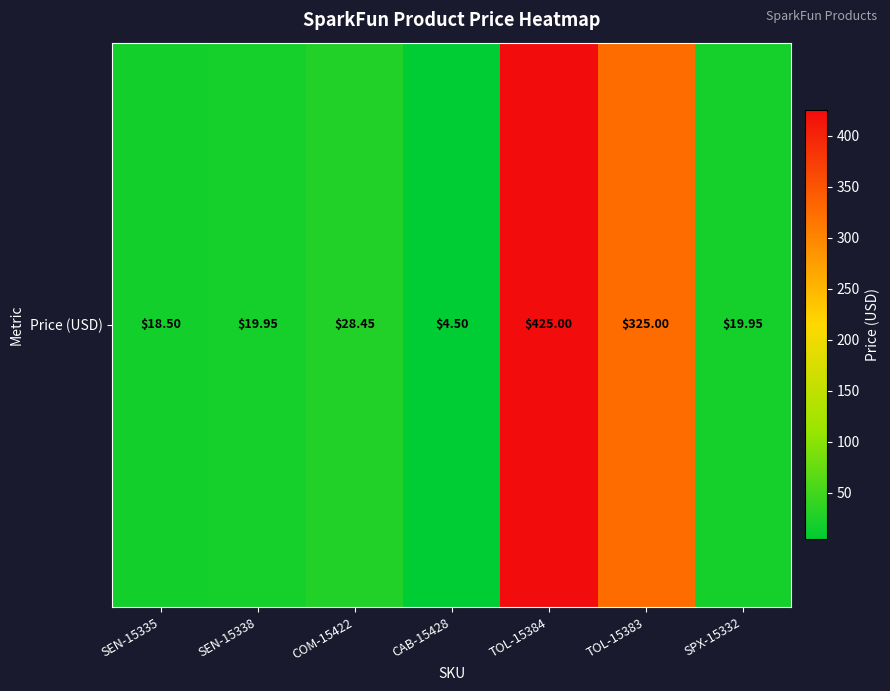

How many series are shown in this chart?

1